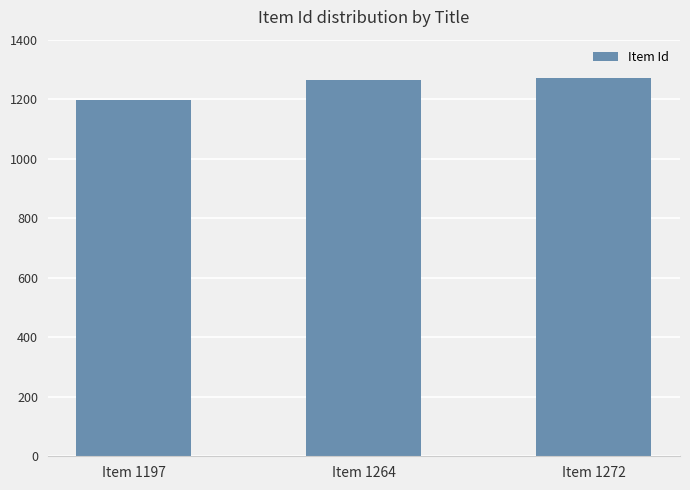

What is the smallest value displayed?

1197